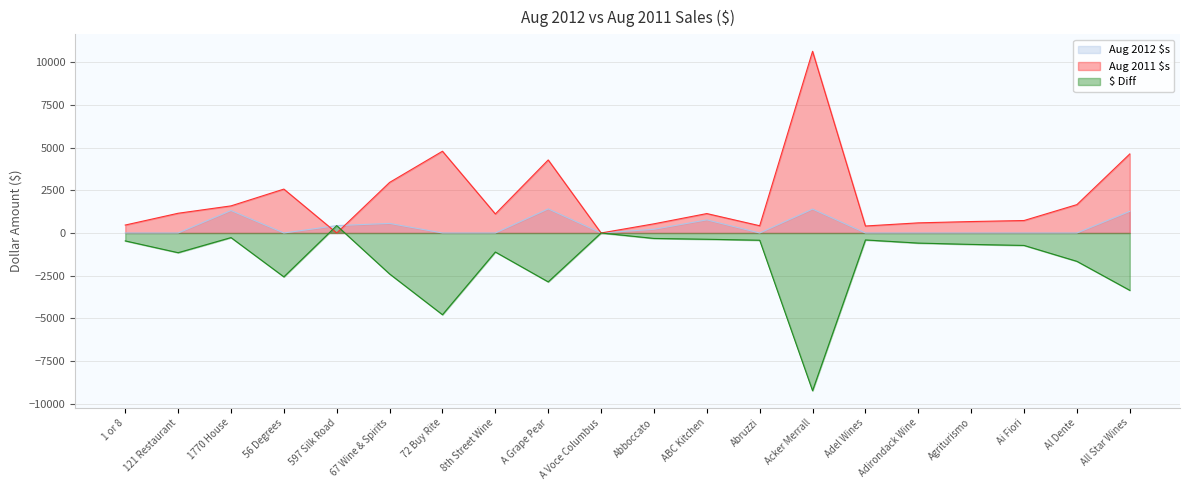

How many interior local valleys does the $ Diff series have?

5